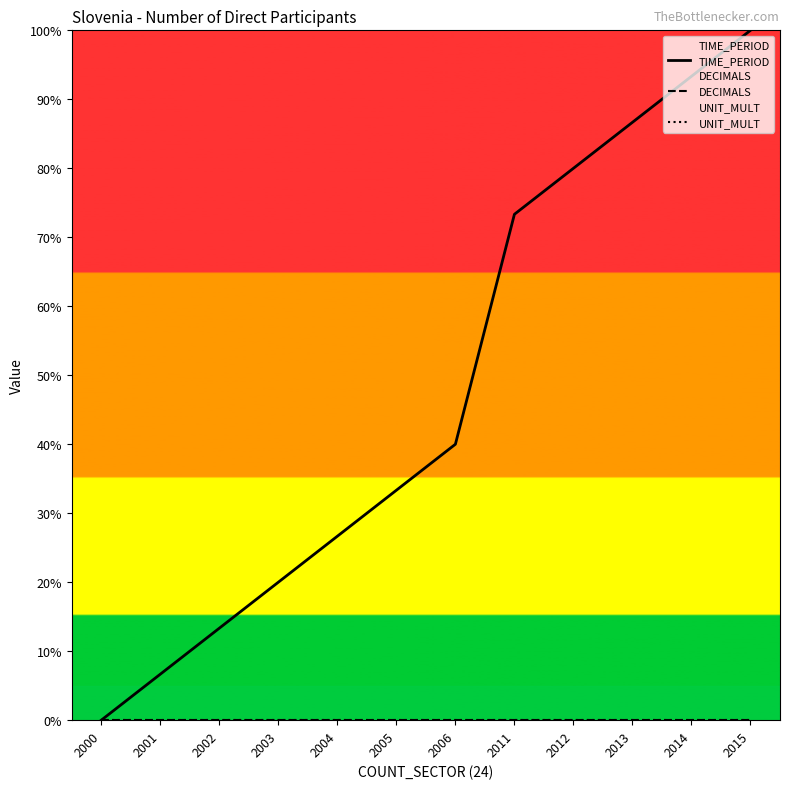

What are all the series names shown in the legend?

TIME_PERIOD, DECIMALS, UNIT_MULT